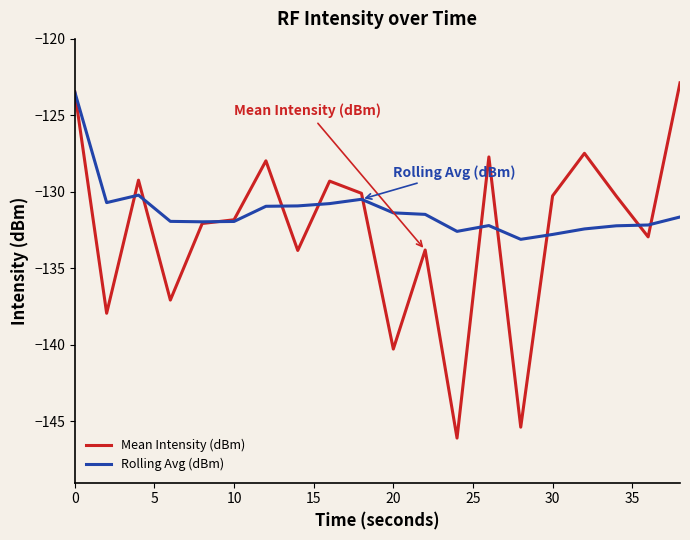

What is the maximum value shown in the chart?

-122.9